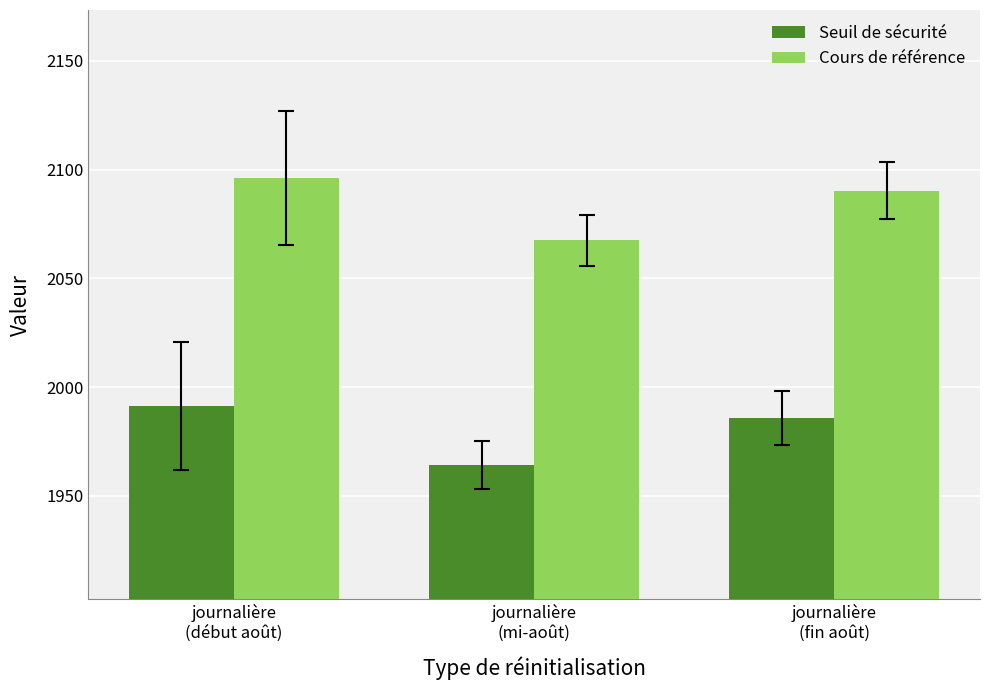

What is the difference between the Seuil de sécurité values at journalière
(fin août) and journalière
(mi-août)?

21.7